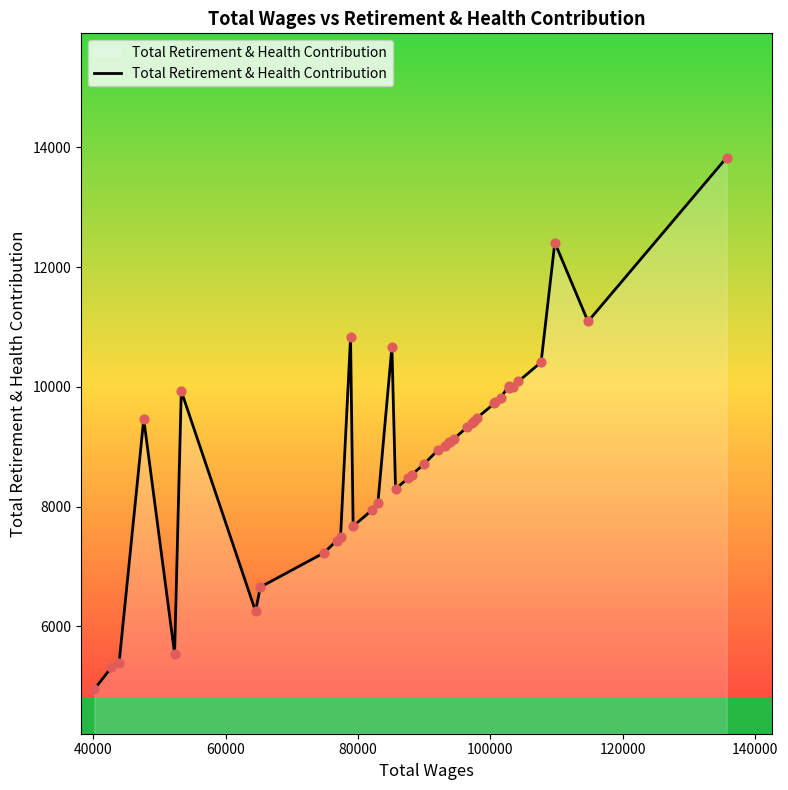

What is the maximum value shown in the chart?

13830